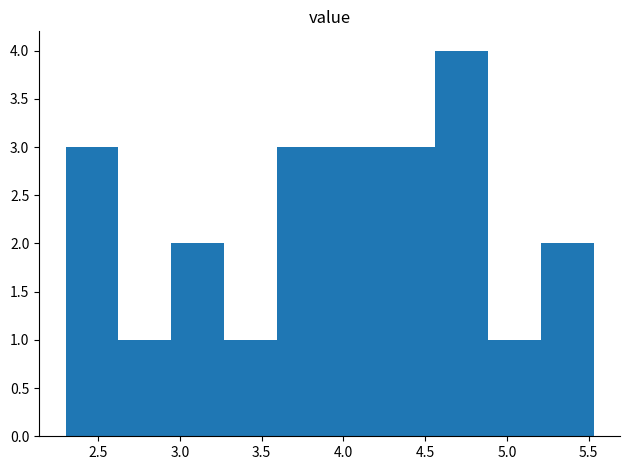

Reading left to right, list every bar in this chart as the range it spans on the x-axis followed by its height. Neither the bar edges nor the heights are printed on the chart, so give them approximately, as read against the axes.

2.30 to 2.60: 3
2.60 to 2.95: 1
2.95 to 3.25: 2
3.25 to 3.60: 1
3.60 to 3.90: 3
3.90 to 4.25: 3
4.25 to 4.55: 3
4.55 to 4.90: 4
4.90 to 5.20: 1
5.20 to 5.55: 2